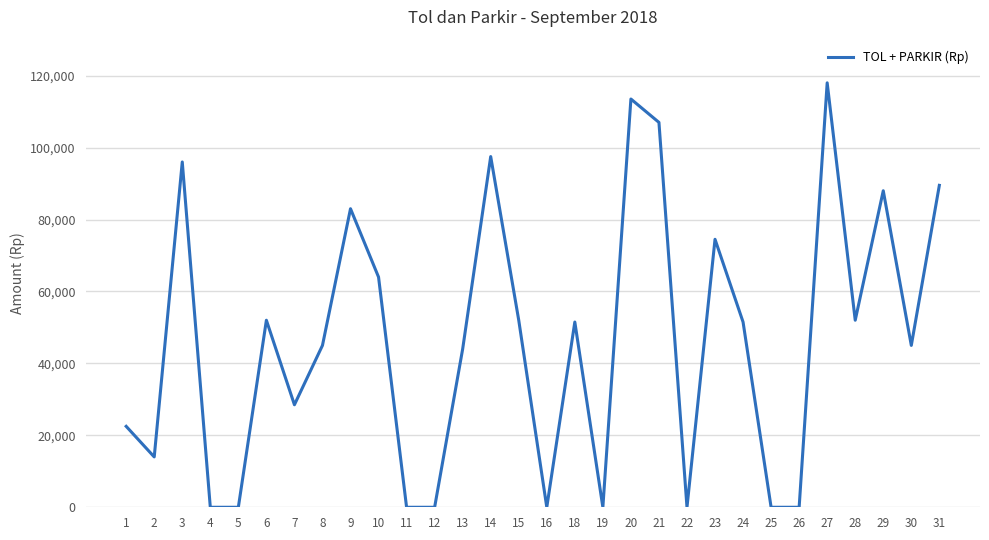

At which label does the data first exceed 51500?

3